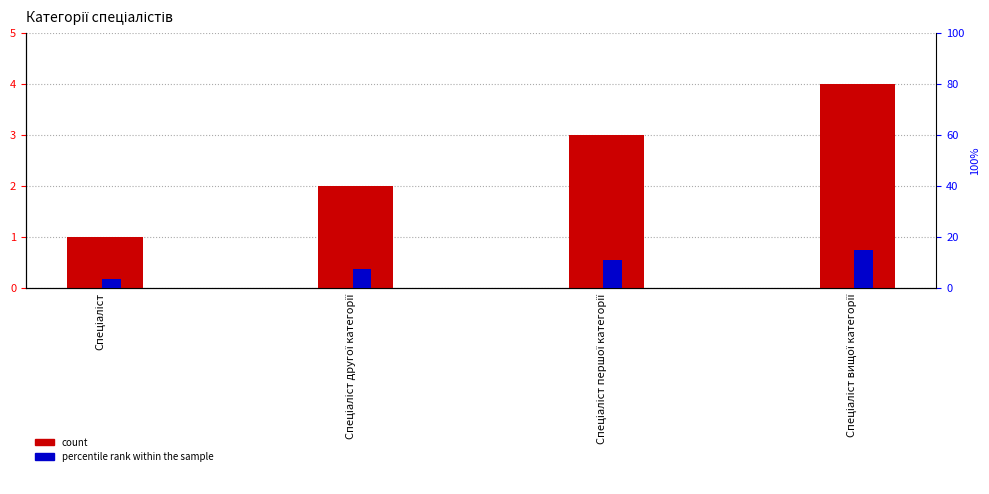

What is the difference between the maximum and minimum values in the percentile rank within the sample series?

11.2